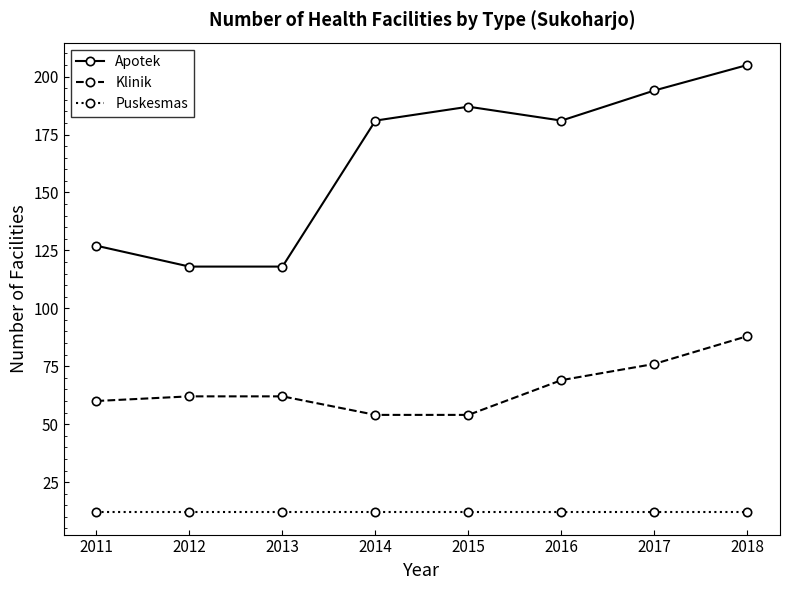

What is the difference between the highest and lowest values at 2012?

106